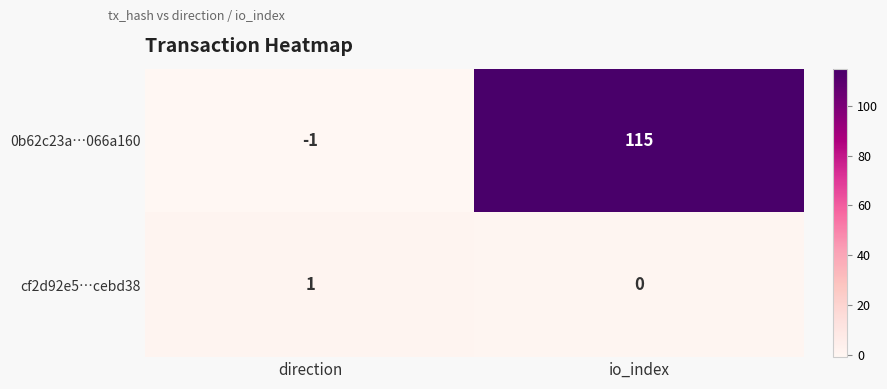

Is it true that 0b62c23a…066a160 equals 162 at io_index?

False